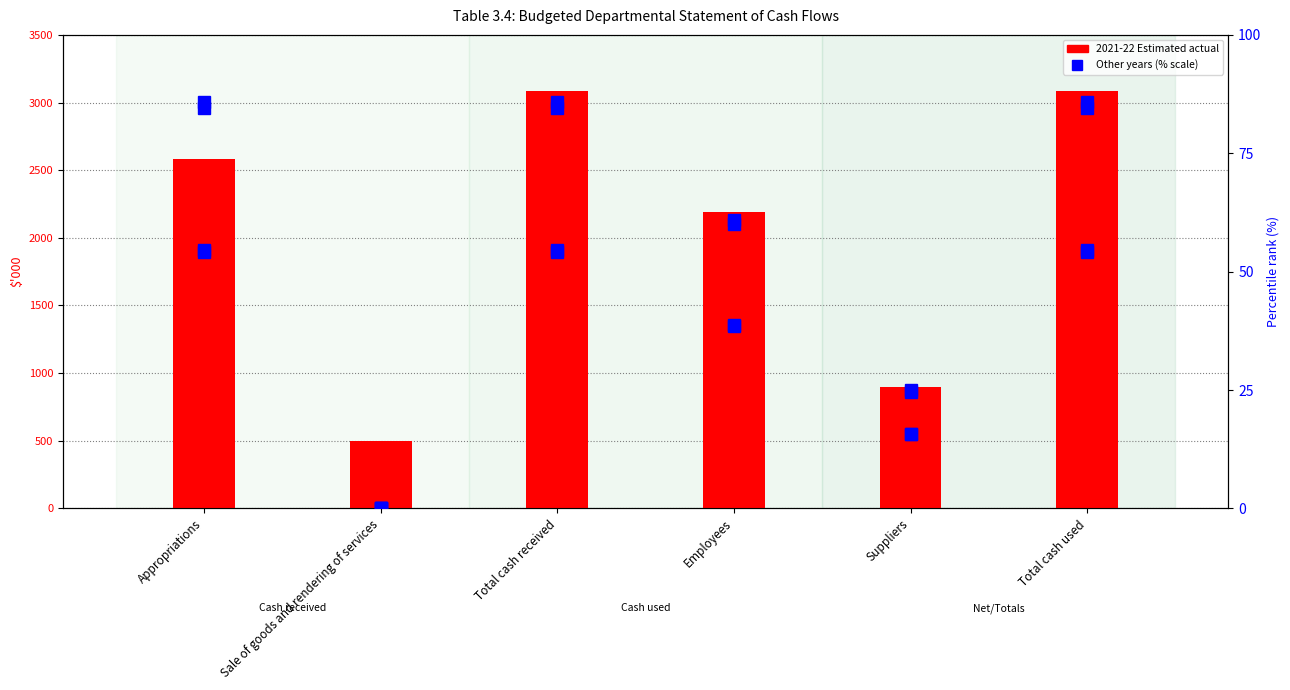

What is the greatest value displayed?

3084.0